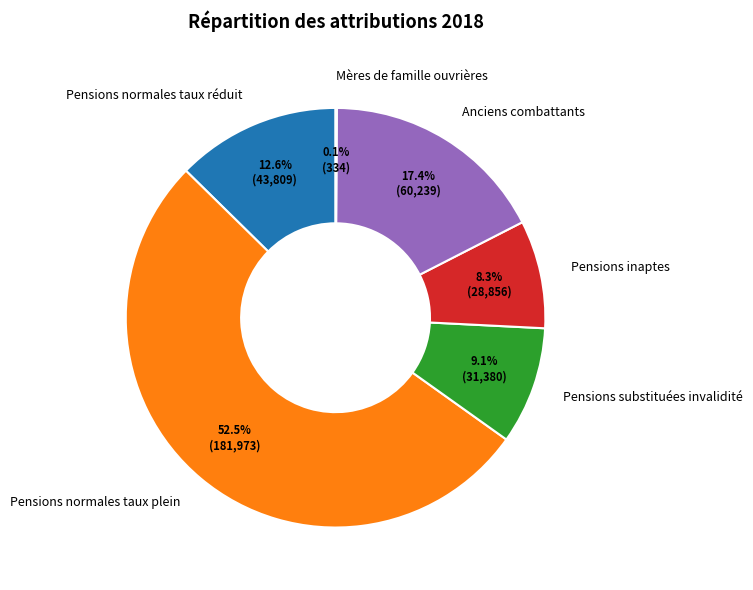

Which slice is the largest?

Pensions normales taux plein